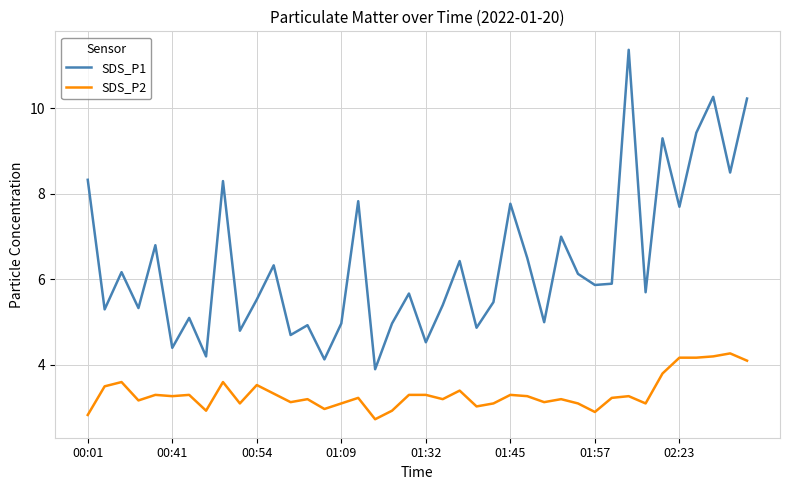

Does the chart have visible grid lines?

Yes